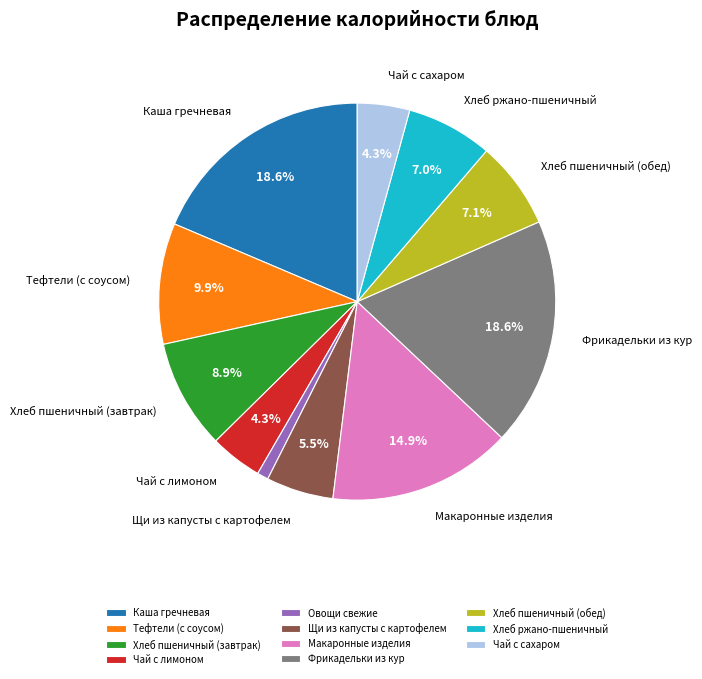

What is the ratio of the value at Хлеб пшеничный (завтрак) to the value at Щи из капусты с картофелем?

1.6